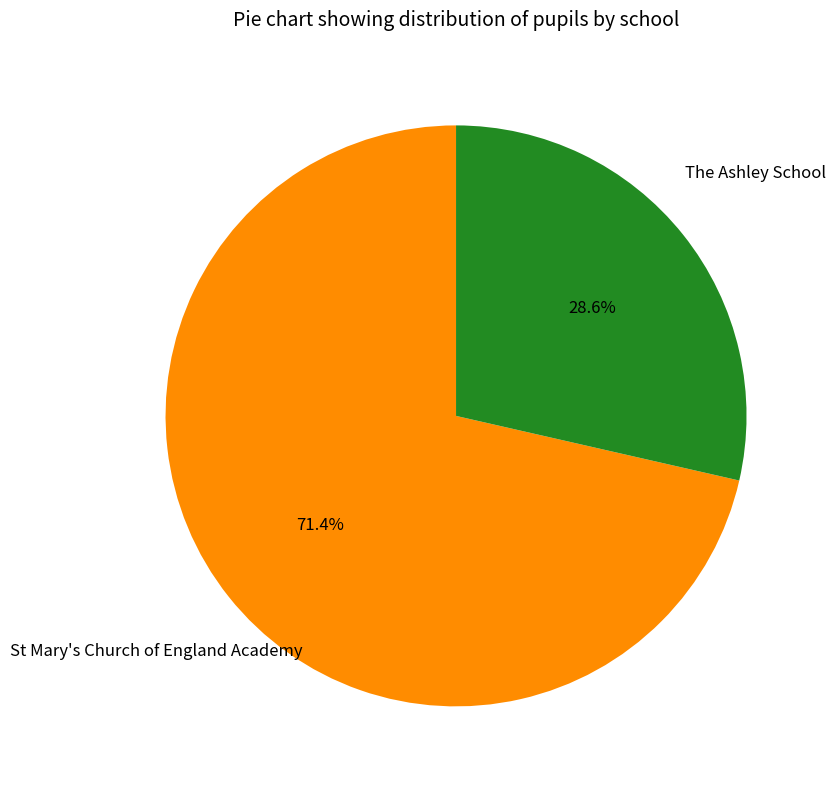

Which category accounts for the majority?

St Mary's Church of England Academy